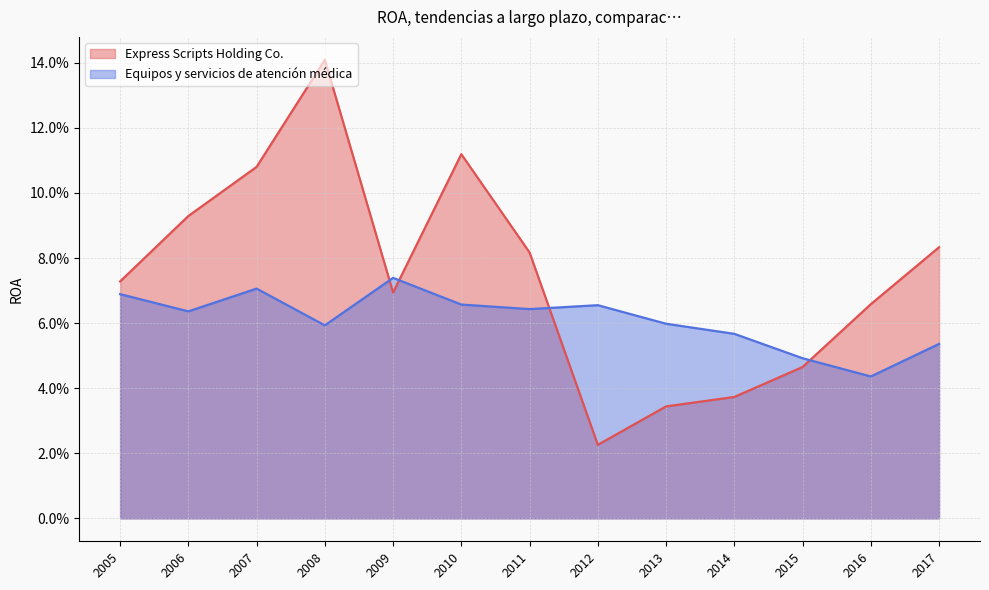

Between 2016 and 2006, which series saw the biggest shift?

Express Scripts Holding Co.